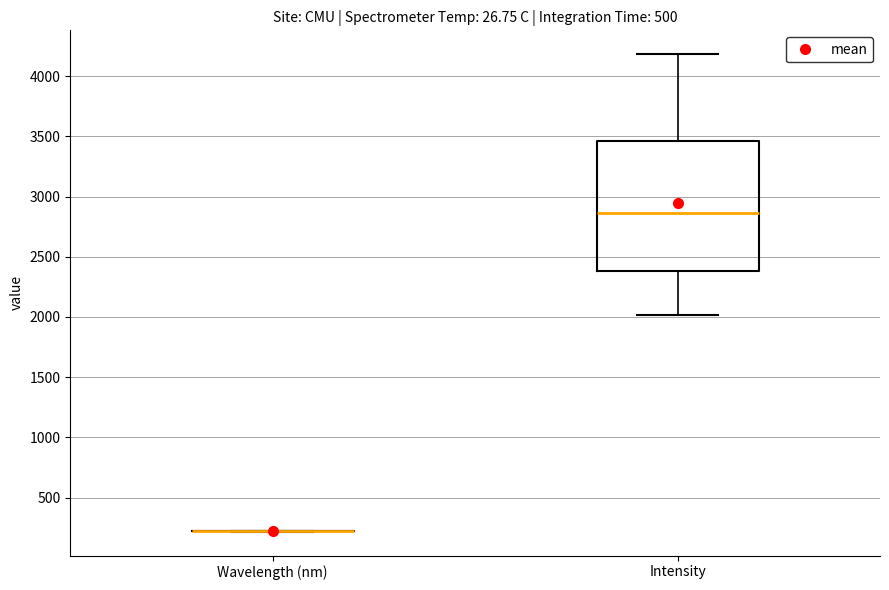

Comparing the boxes themselves (not the whiskers), which one is the tallest?

Intensity